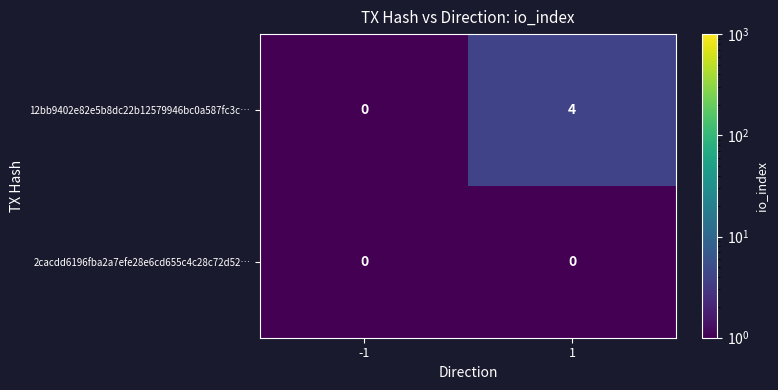

Reading right to left, list all the values displayed in this chart.

12bb9402e82e5b8dc22b12579946bc0a587fc3c…: 4	0
2cacdd6196fba2a7efe28e6cd655c4c28c72d52…: 0	0